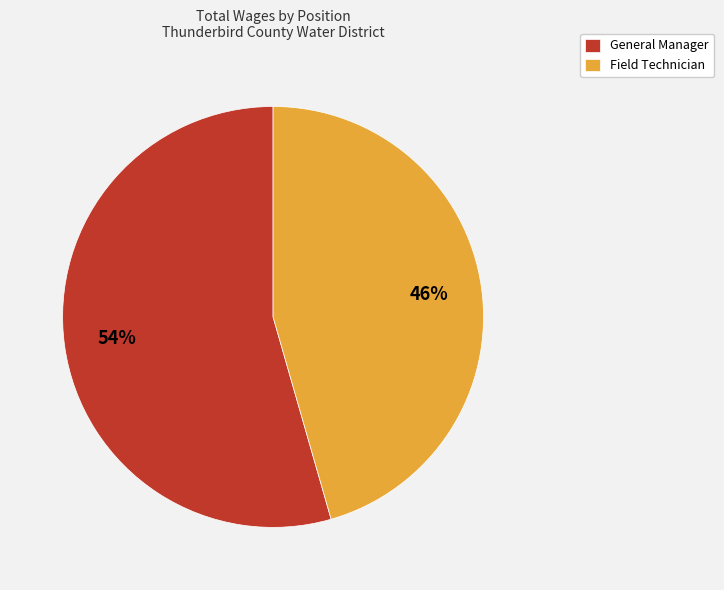

How many segments does this pie chart have?

2